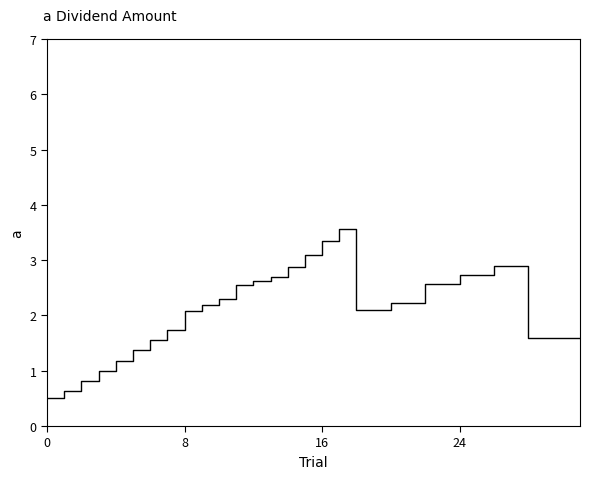

What is the difference between the maximum and minimum values?

3.1